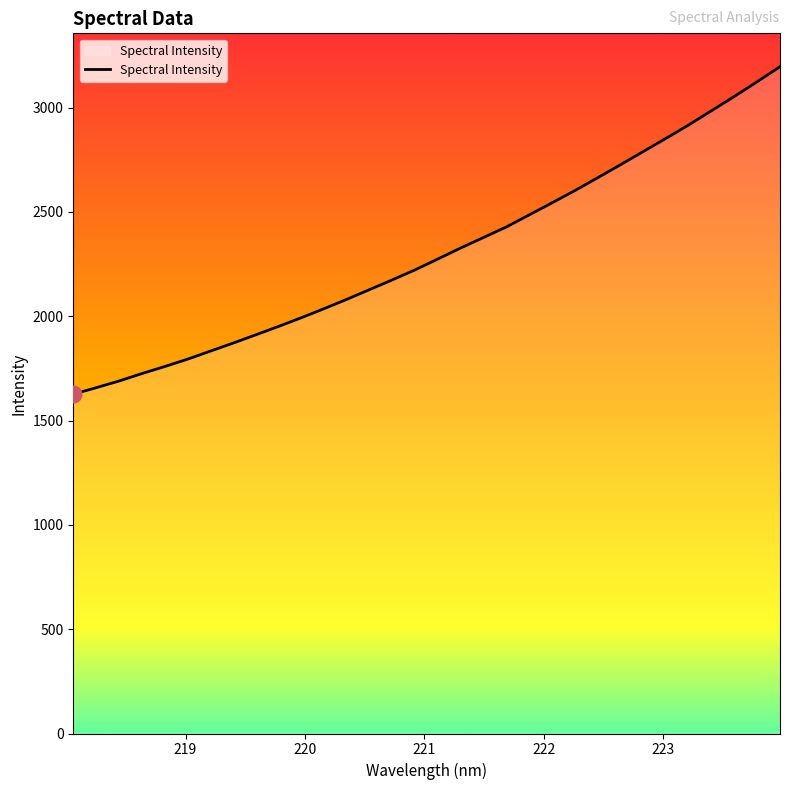

What is the difference between the maximum and minimum values?

1569.4